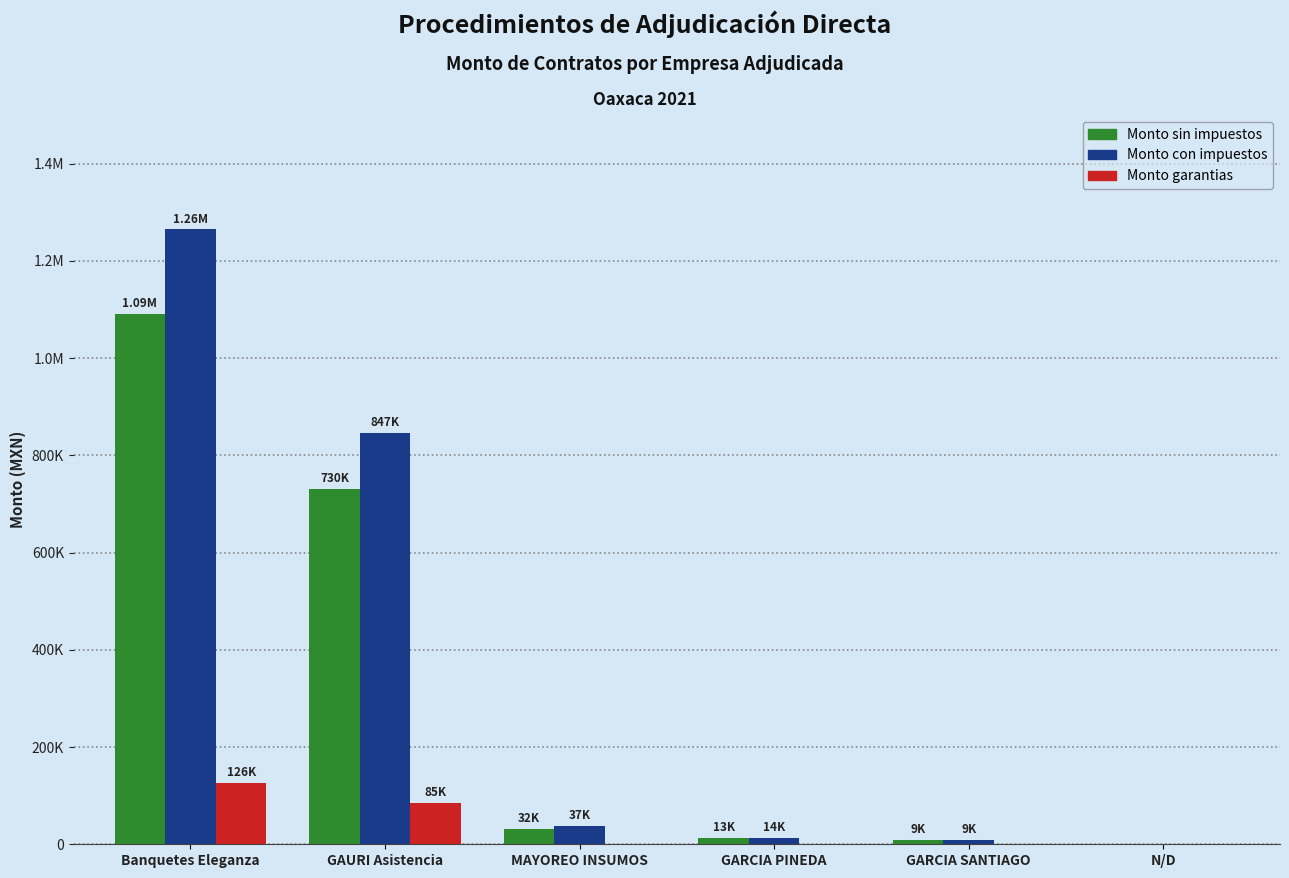

What is the difference between the Monto con impuestos values at N/D and GARCIA SANTIAGO?

9222.0